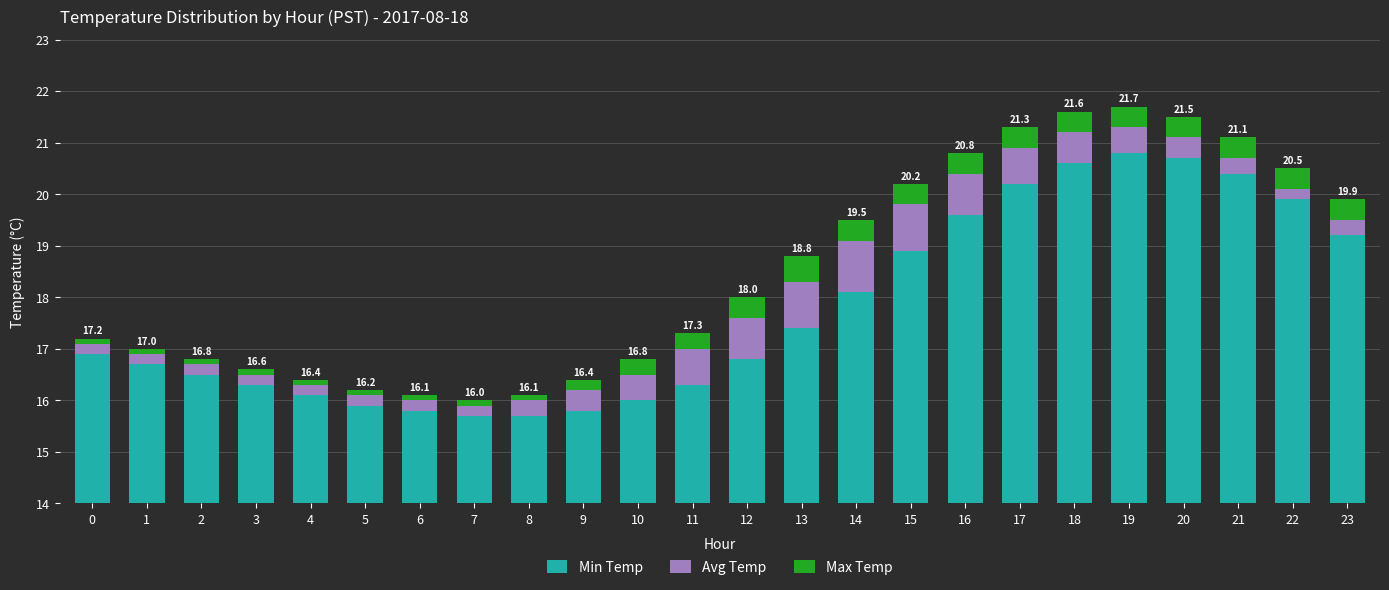

What is the value of the Min Temp bar at the 21st from the left?

20.7